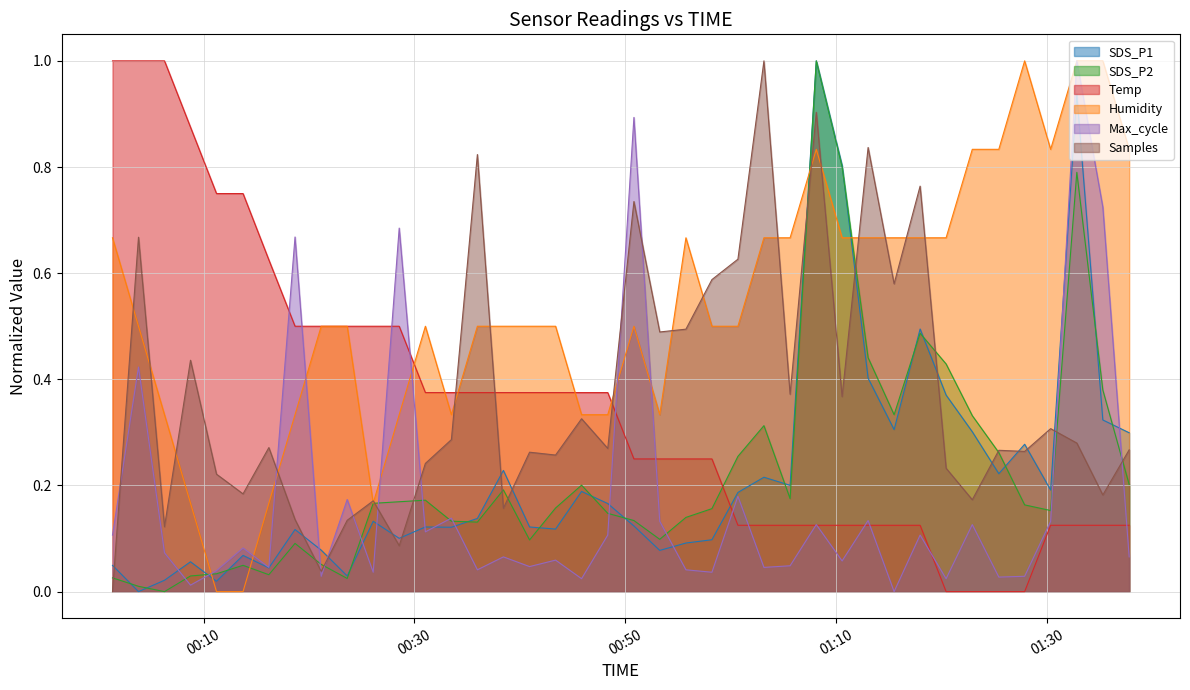

How many lines are shown in the chart?

6